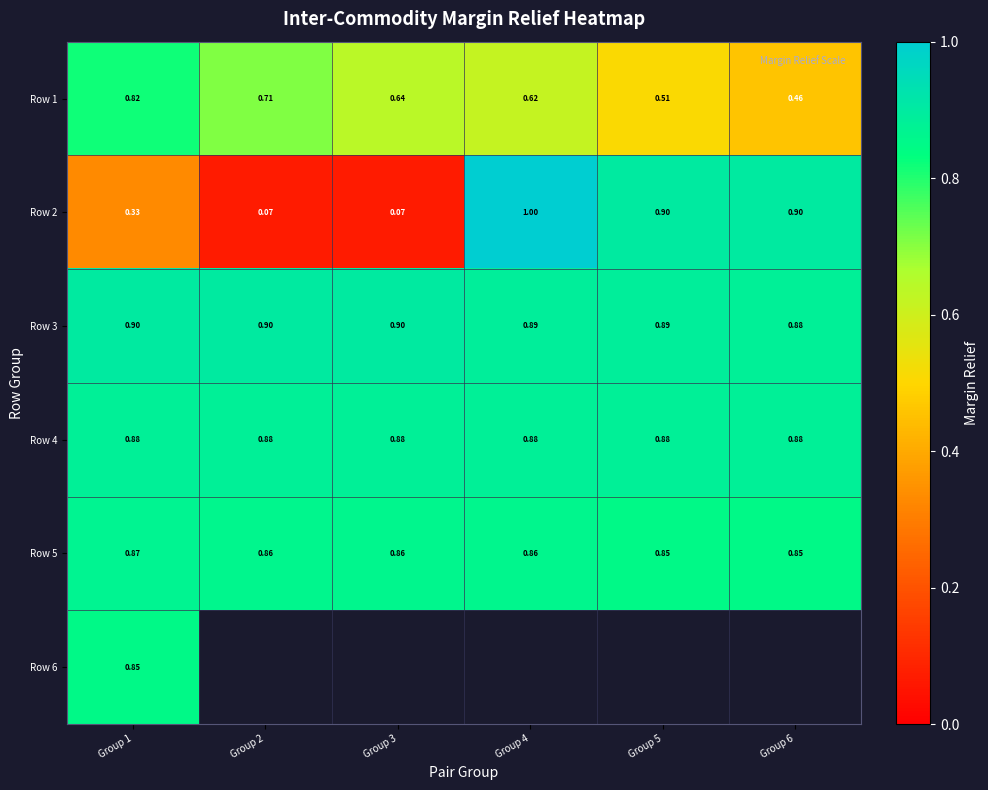

Is the value of Row 1 at Group 4 greater than the value of Row 3 at Group 2?

No